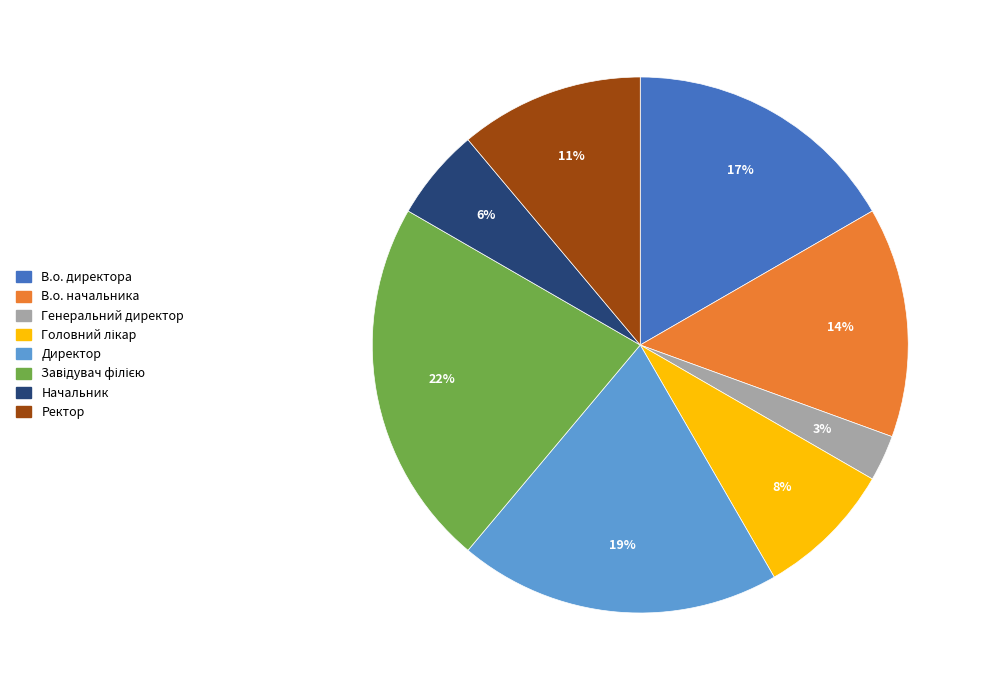

To the nearest percent, what is the difference between the В.о. начальника and Генеральний директор slice percentages?

11%